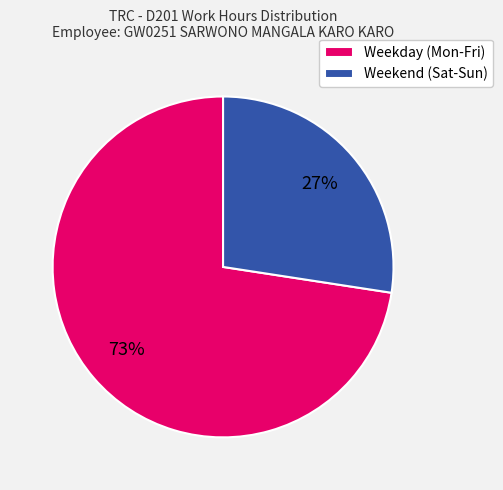

To the nearest percent, what is the average slice percentage?

50%